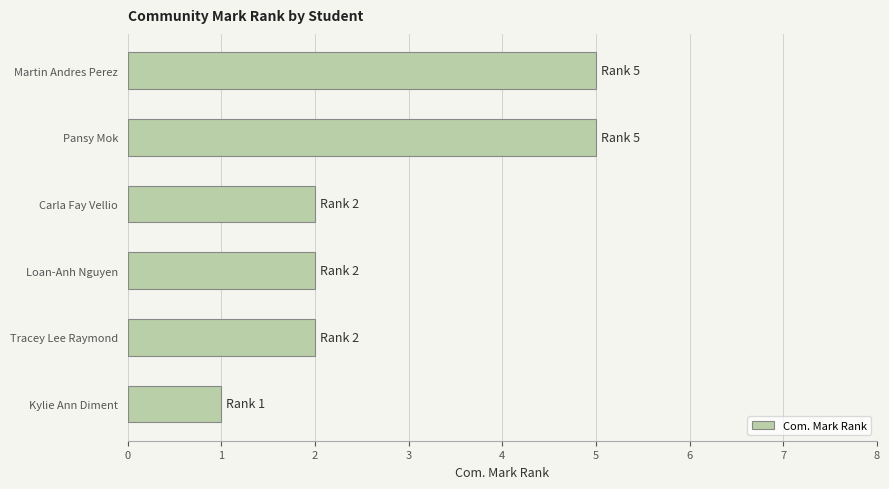

Reading top to bottom, extract all data points from this chart.

Martin Andres Perez=5	Pansy Mok=5	Carla Fay Vellio=2	Loan-Anh Nguyen=2	Tracey Lee Raymond=2	Kylie Ann Diment=1